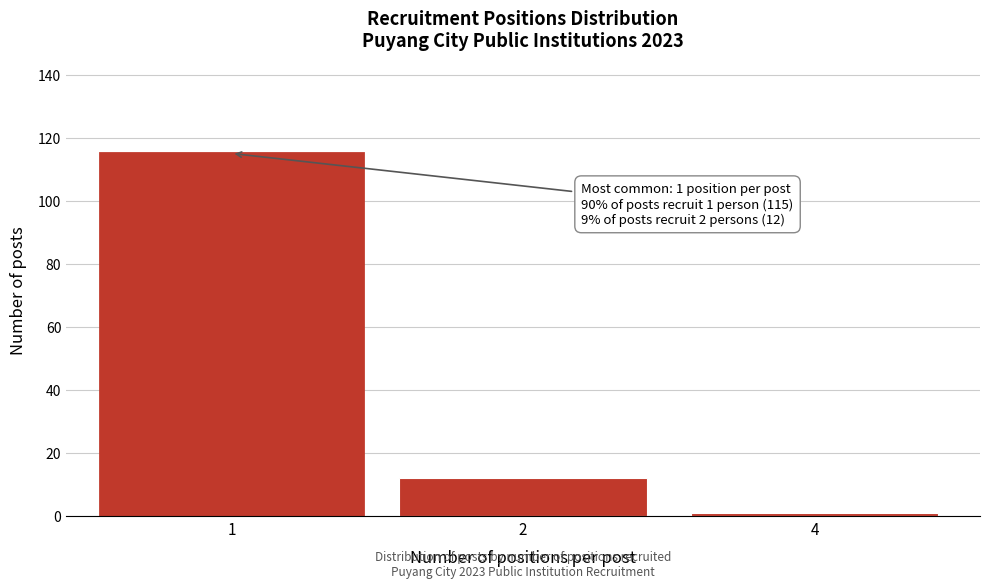

Reading left to right, transcribe all the data shown in this chart.

115	12	1